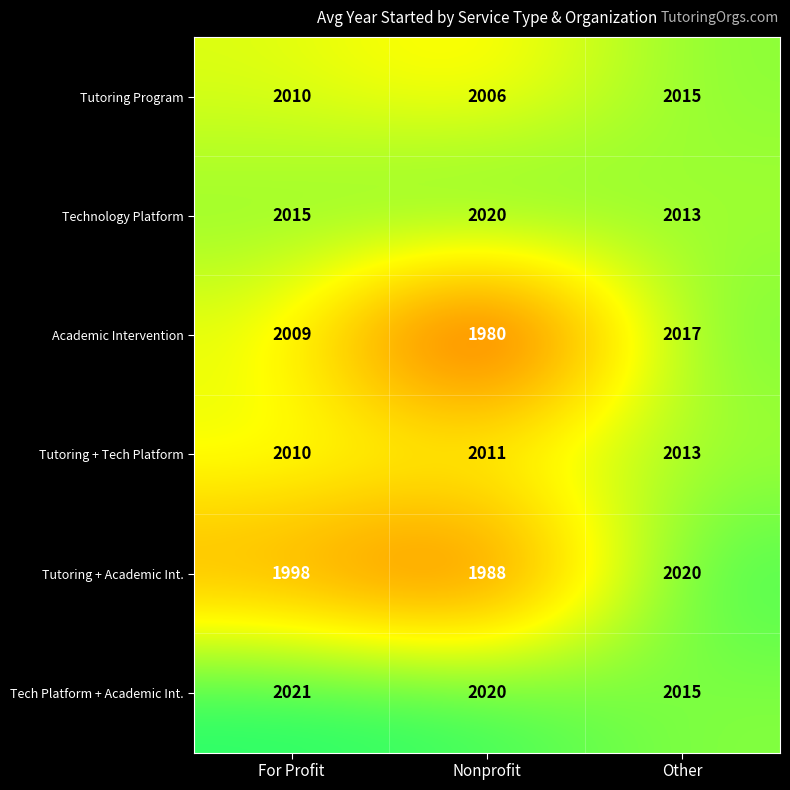

Between For Profit and Other, which series saw the biggest shift?

Tutoring + Academic Int.